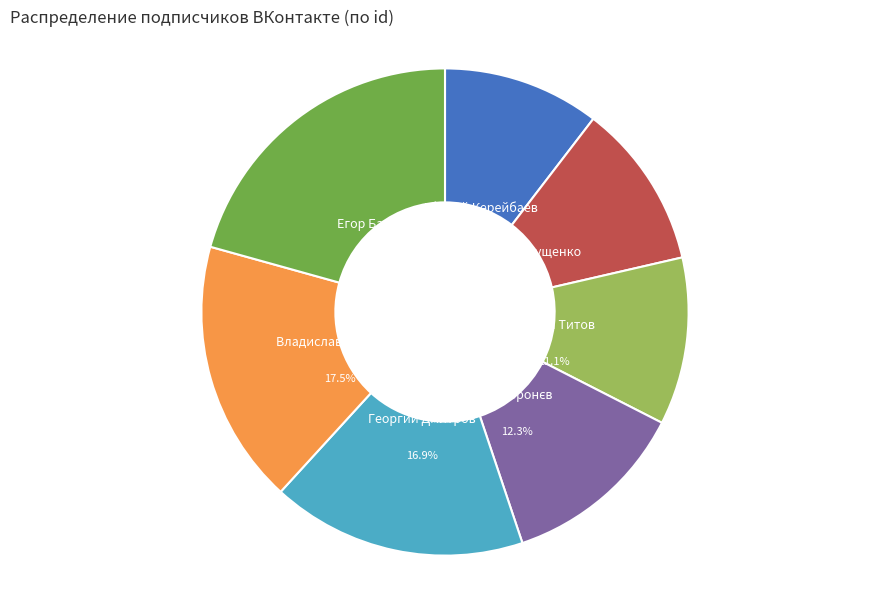

Is there any slice that represents more than half of the pie?

No